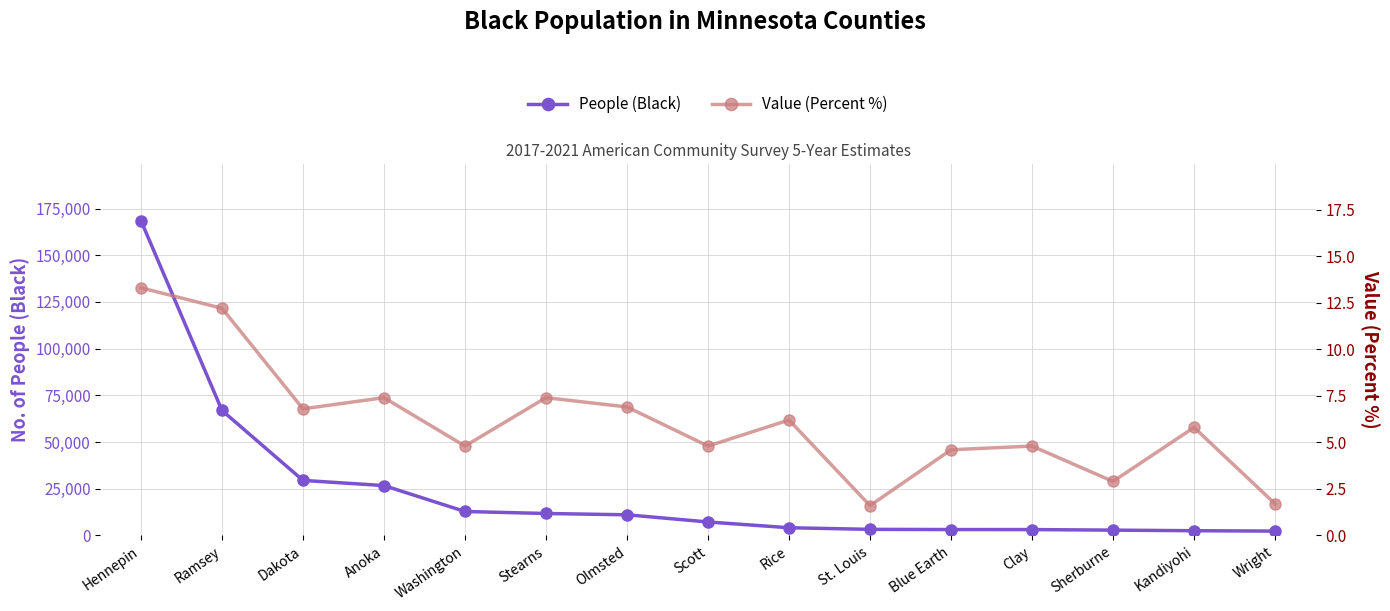

True or false: Value (Percent %) has a value of 4.8 at Clay.

True